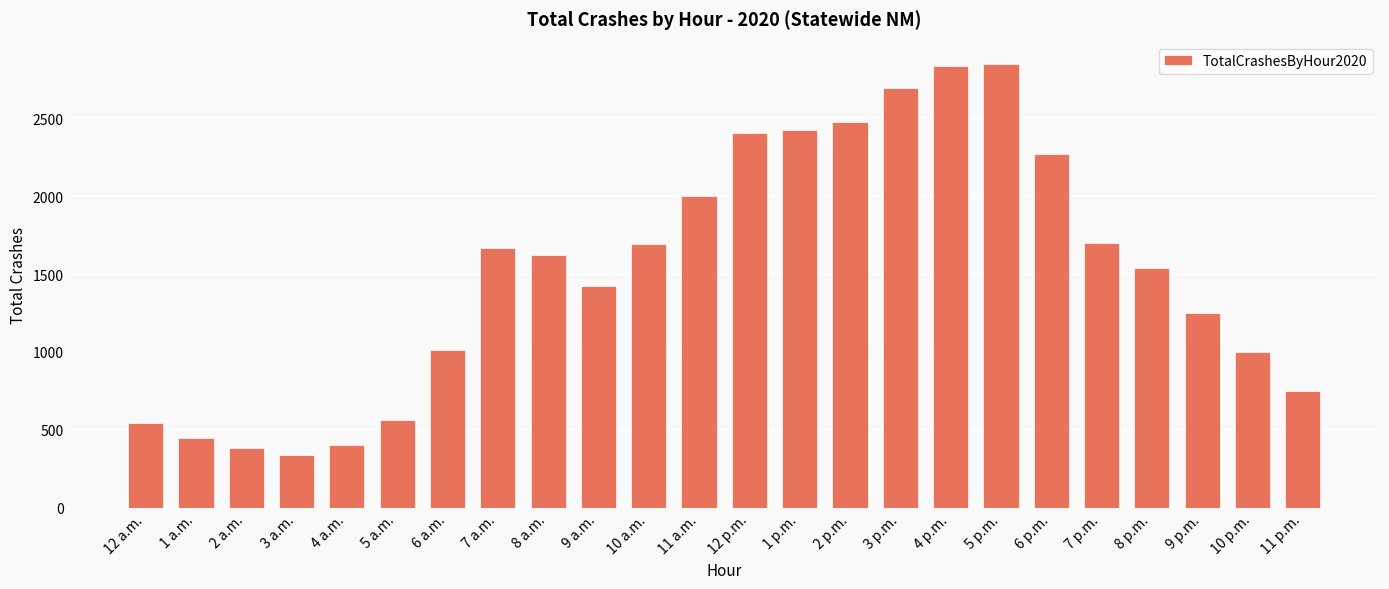

Are the bars grouped side by side (vs. stacked)?

No